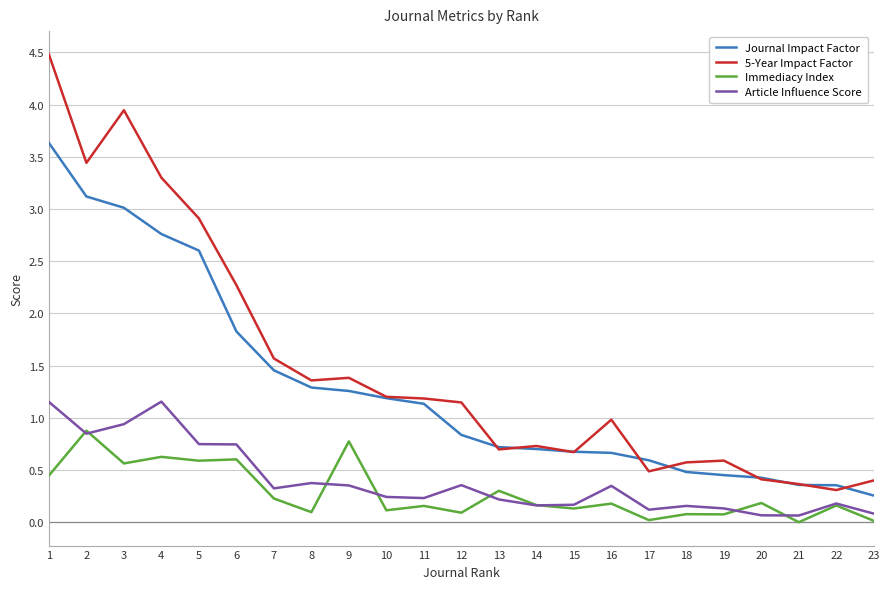

True or false: Immediacy Index has a value of 0.4 at 1.

True